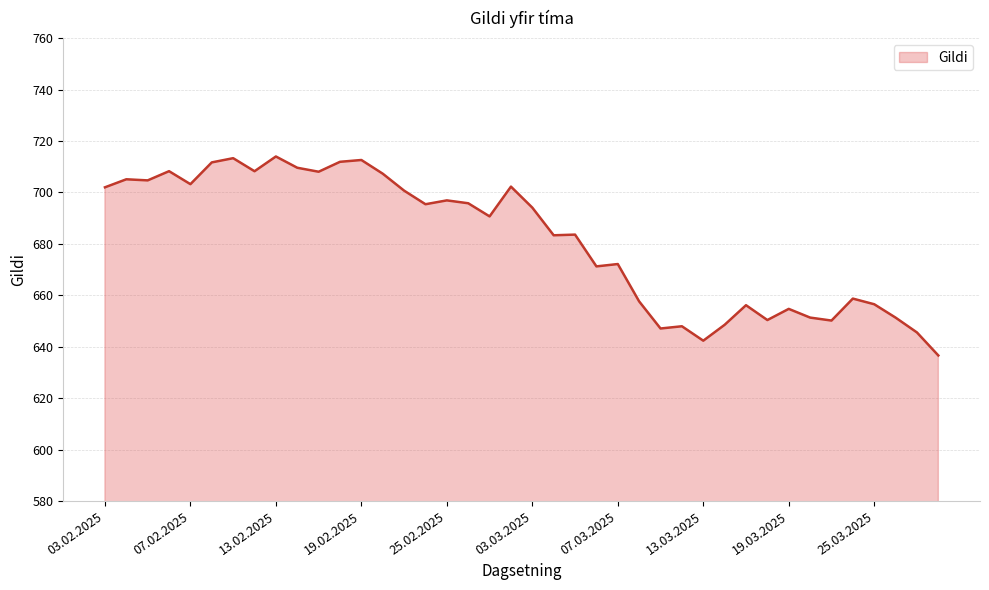

What is the difference between the maximum and minimum values?

77.4